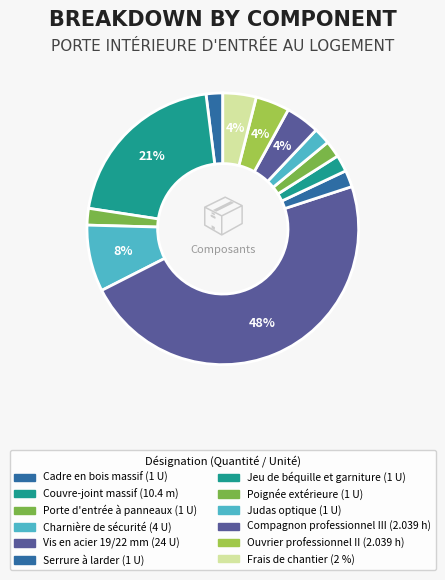

Count the number of slices in the pie.

12